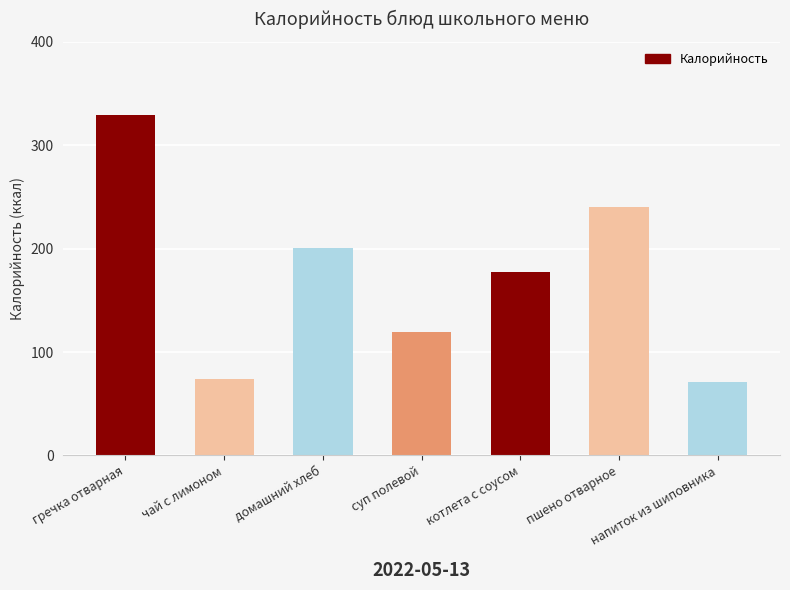

Which category has the highest value across all series?

гречка отварная